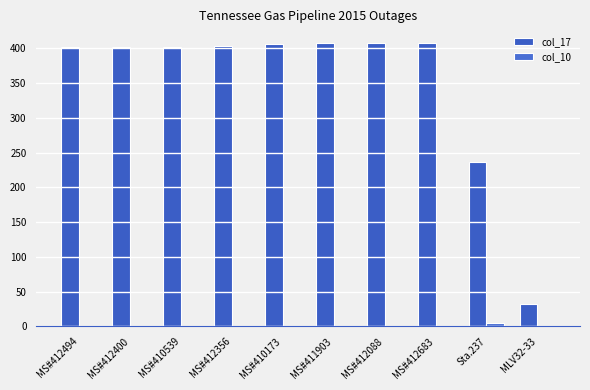

Which series has the widest spread of values?

col_17